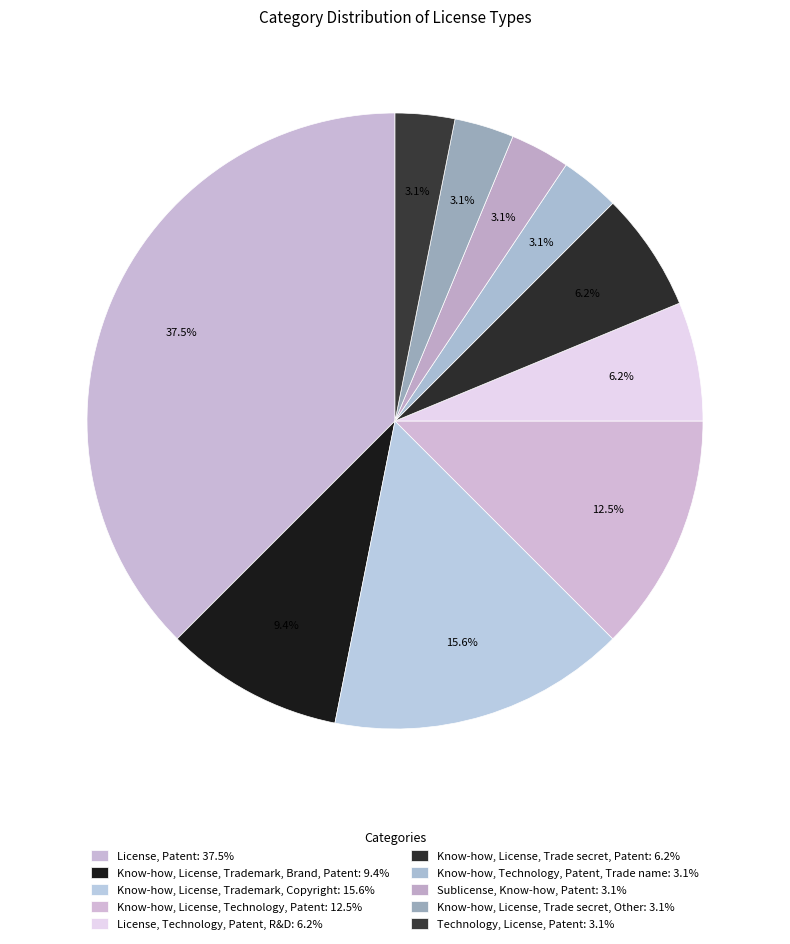

Count the number of slices in the pie.

10